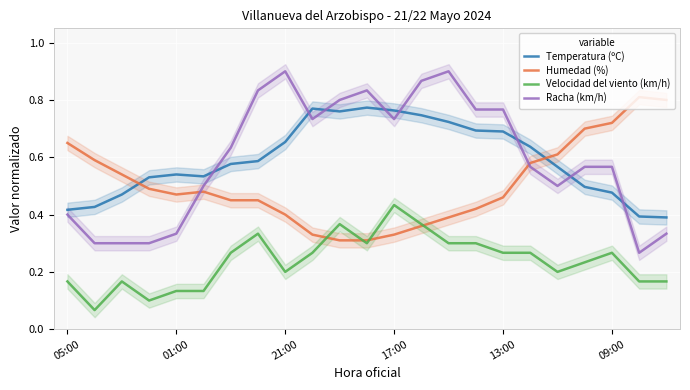

Which series has the largest total across all categories?

Racha (km/h)